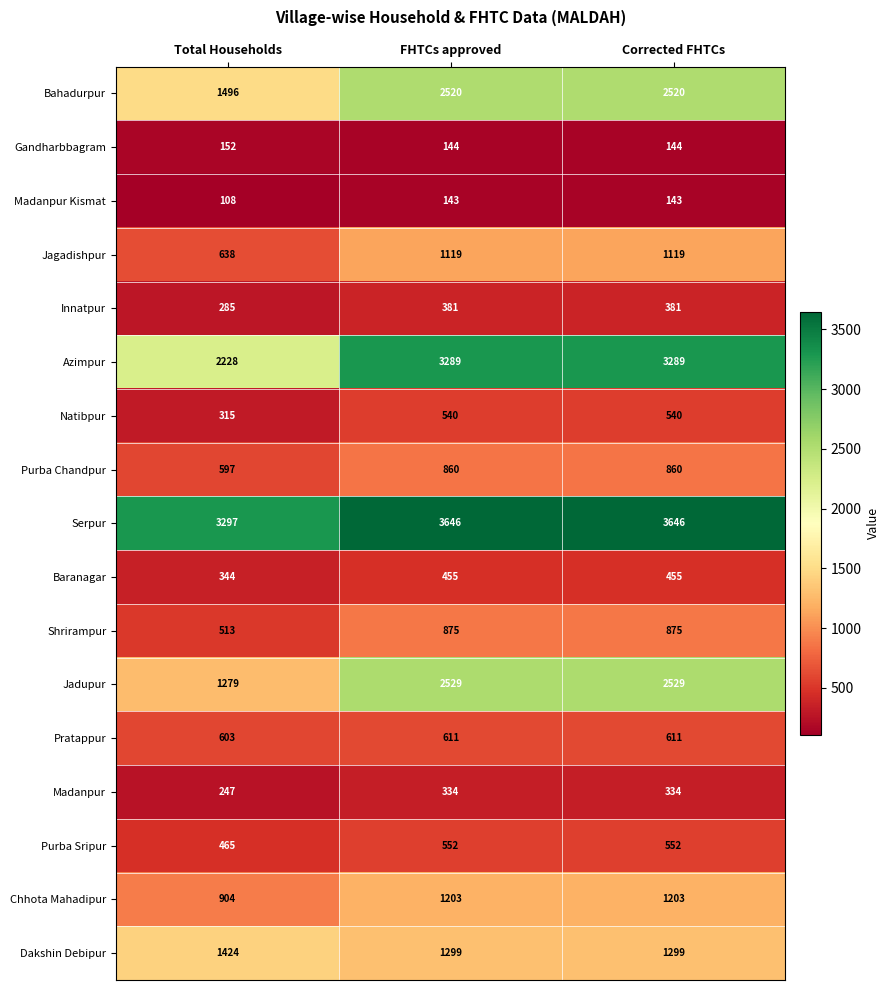

Count the number of data series in this chart.

17